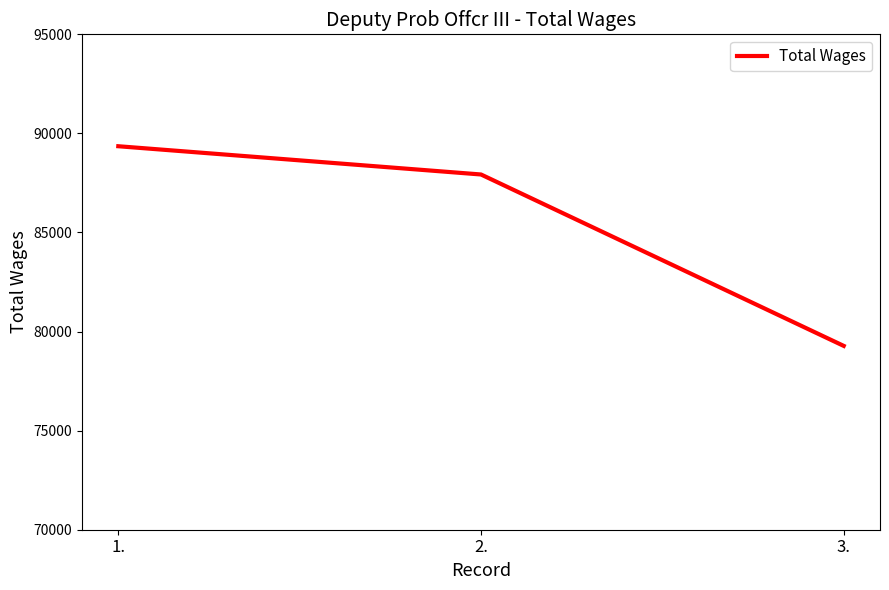

Reading left to right, extract all data points from this chart.

89353	87927	79277